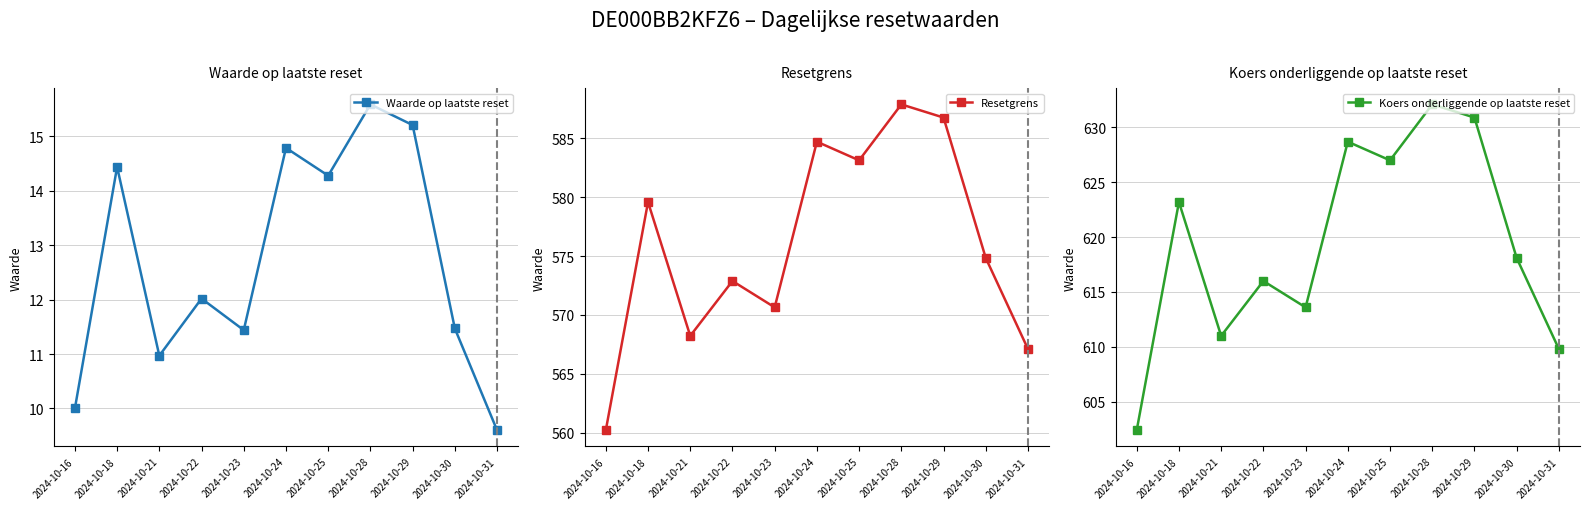

What is the approximate value of Resetgrens at 2024-10-16?

560.2